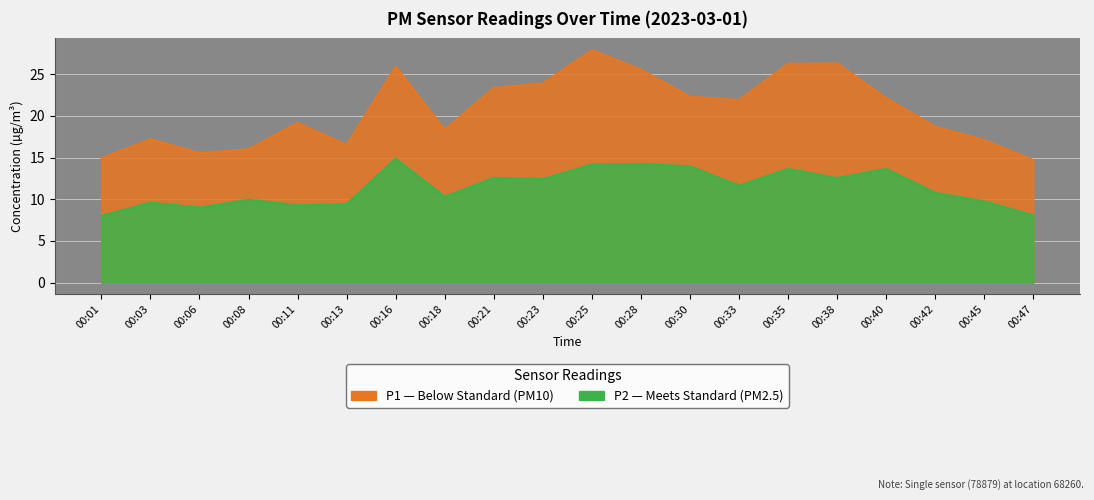

List the labels in order of P2 value, largest first.

00:16, 00:28, 00:25, 00:30, 00:35, 00:40, 00:21, 00:38, 00:23, 00:33, 00:42, 00:18, 00:08, 00:45, 00:03, 00:13, 00:11, 00:06, 00:47, 00:01